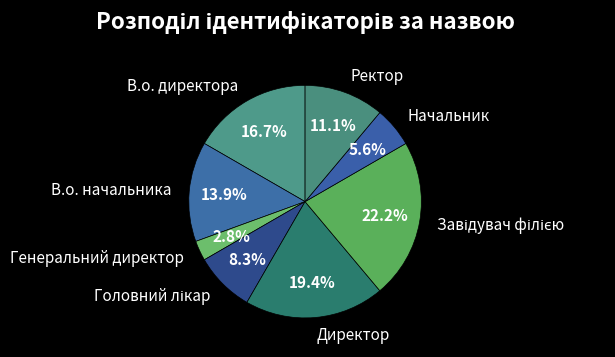

How much of the chart is everything except Начальник?

94.4%